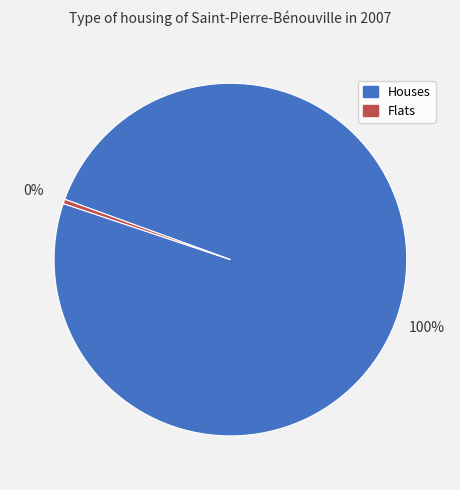

Which slice is the largest?

Houses